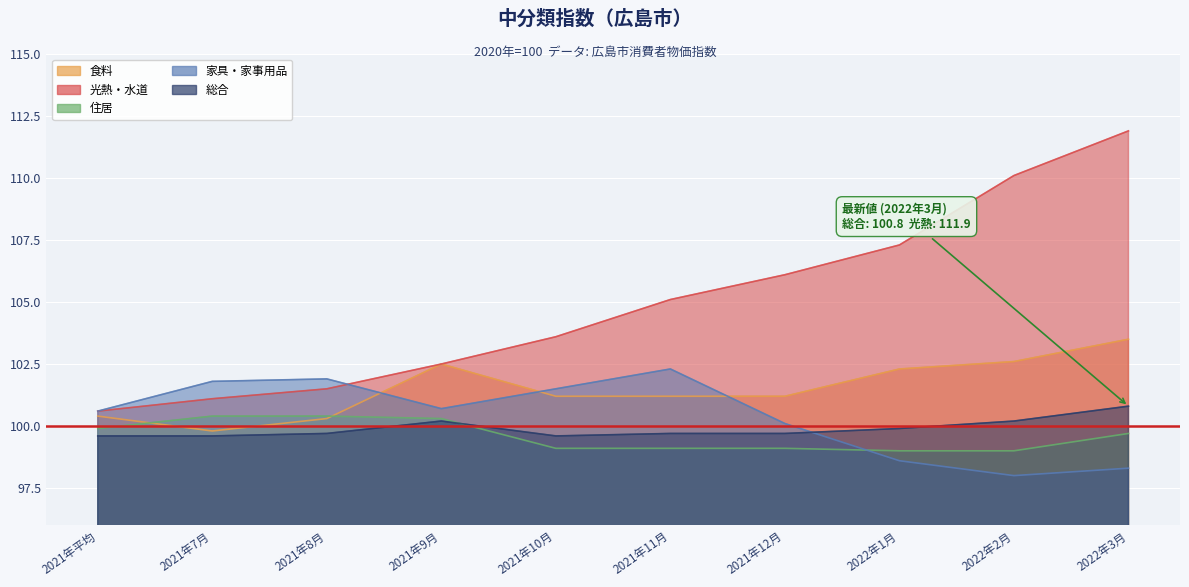

What is the spread (max minus min) of values at 2022年2月?

12.1